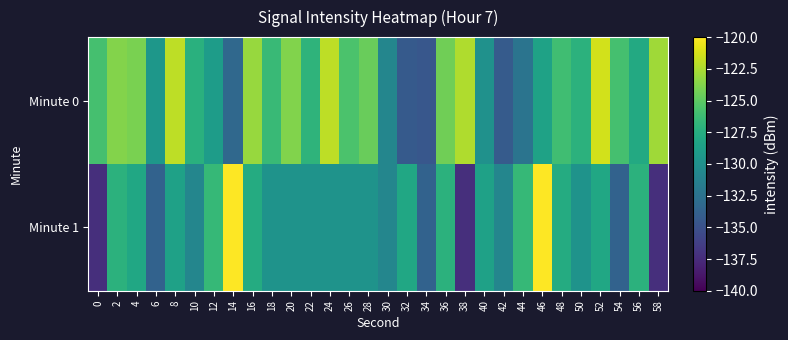

At how many categories does at least one series exceed -126?

16